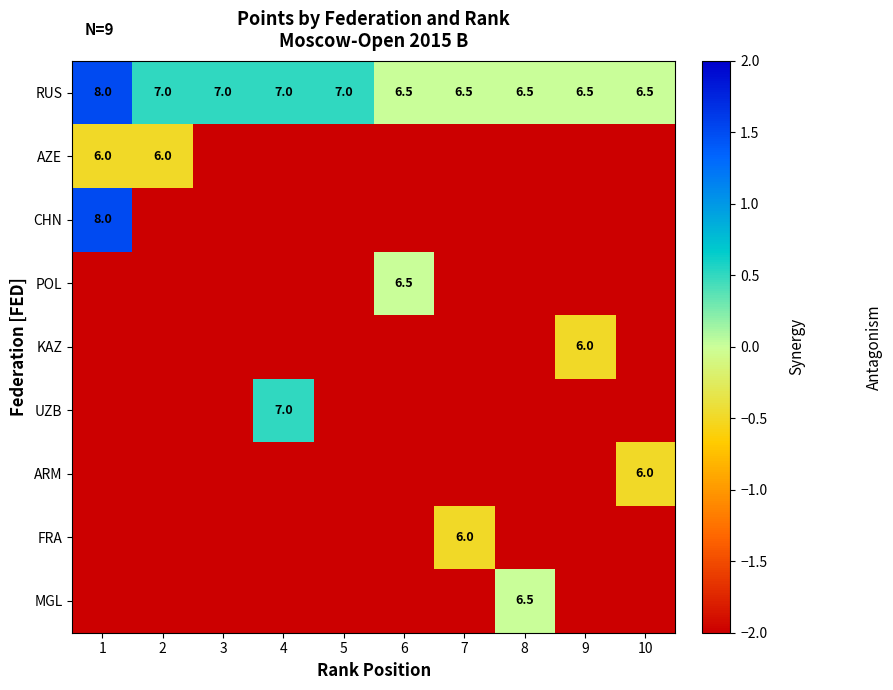

How many distinct data groups are displayed?

9